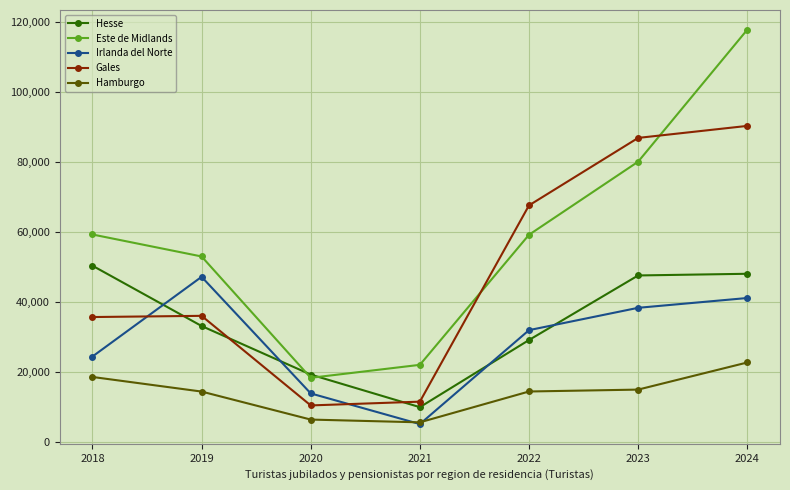

Which series has the largest total across all categories?

Este de Midlands